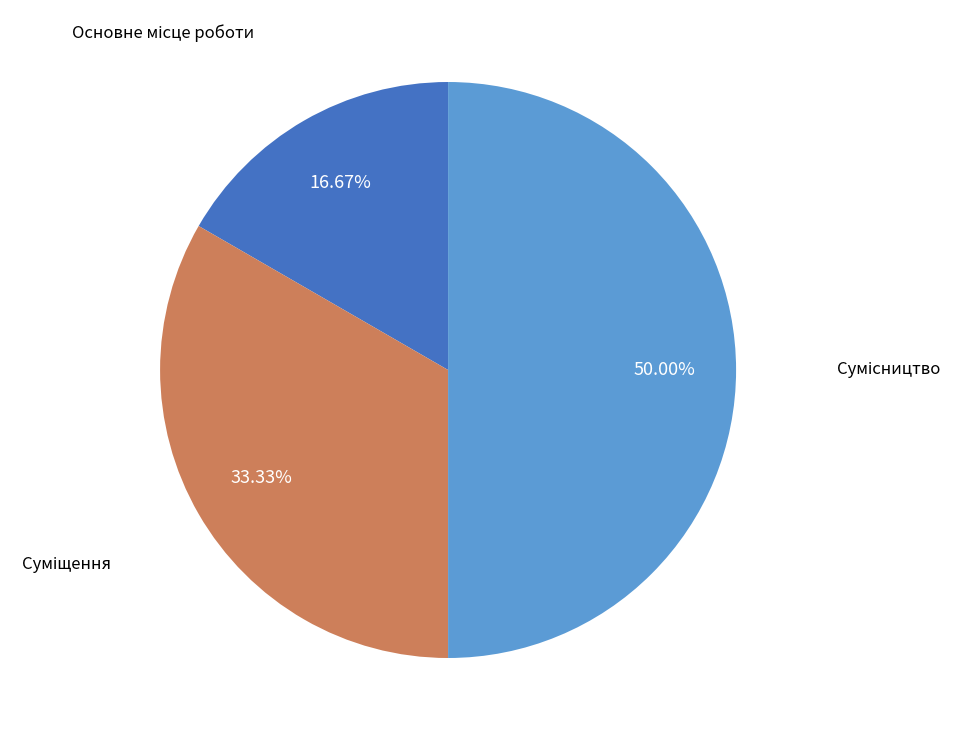

What is the largest slice in the pie chart?

Сумісництво